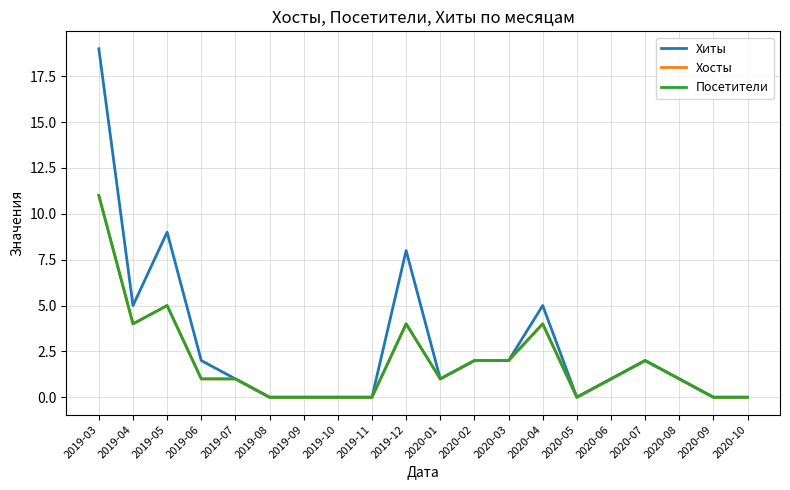

True or false: Хосты and Посетители cross at least once.

False